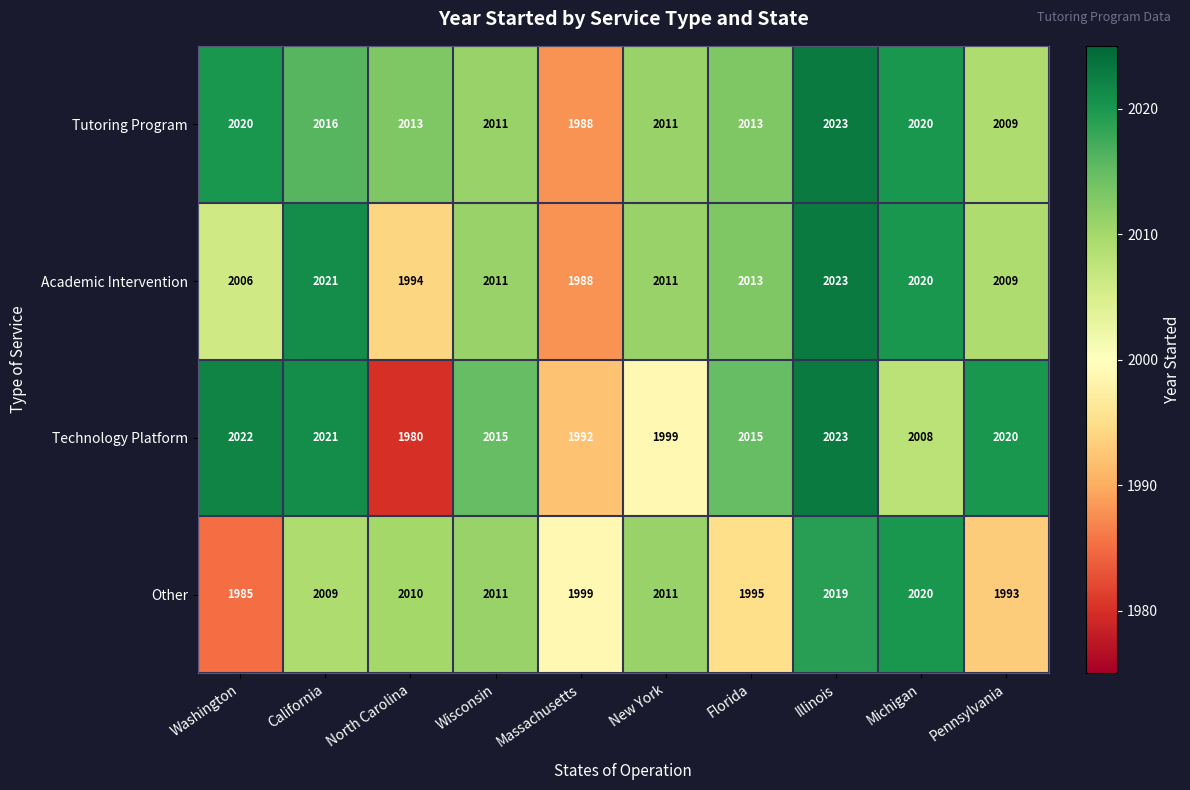

The value of Academic Intervention at New York is 2011. True or false?

True